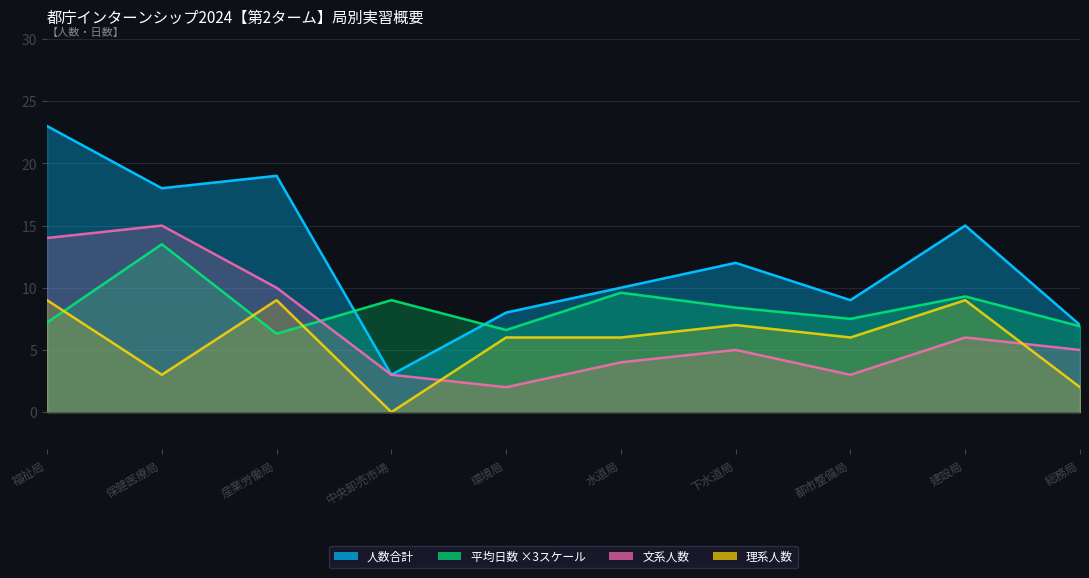

Where does the 事務系 (人数) series first go above 4?

福祉局